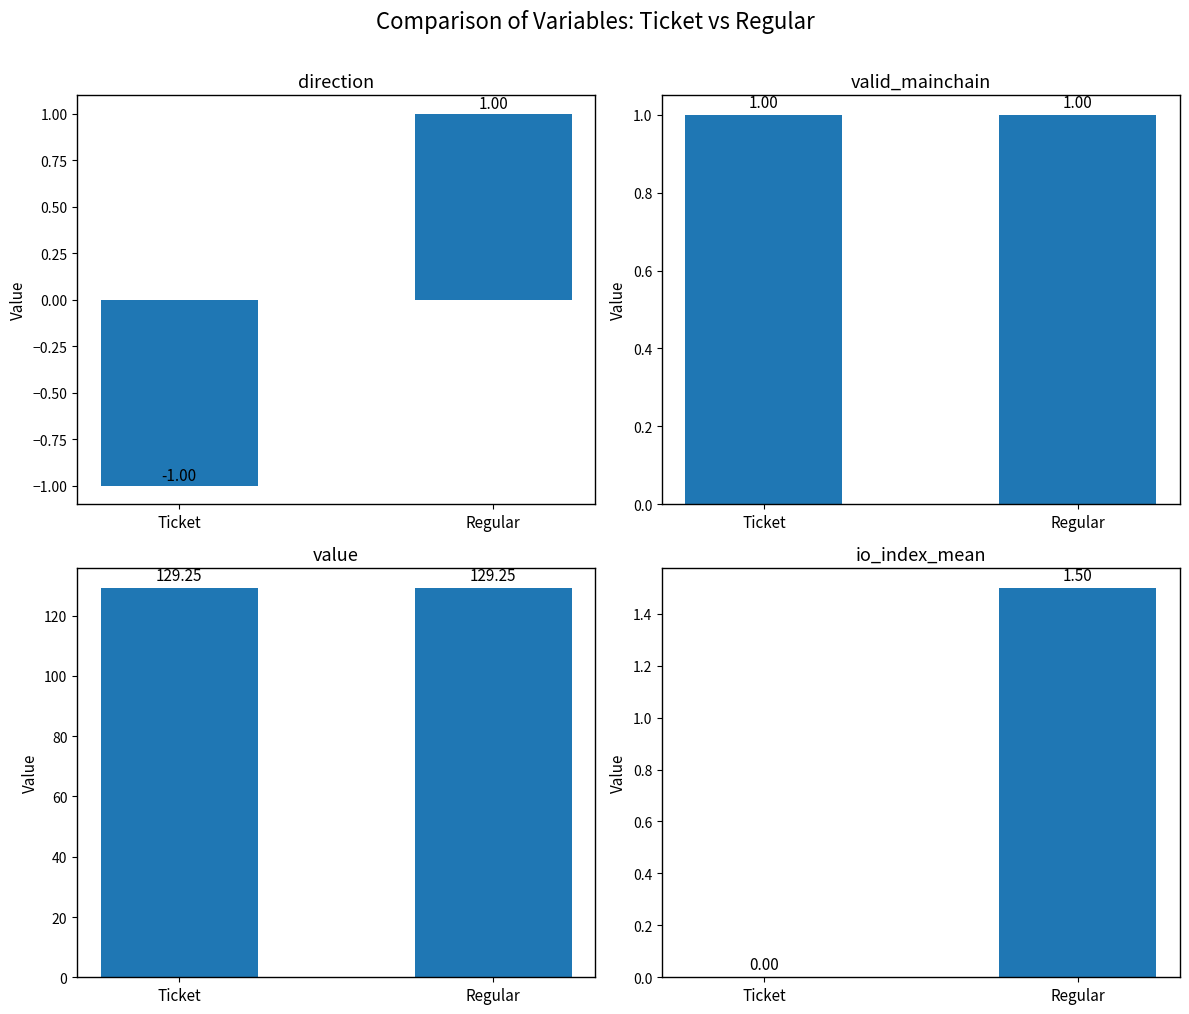

What is the label of the 1st bar from the left?

Ticket